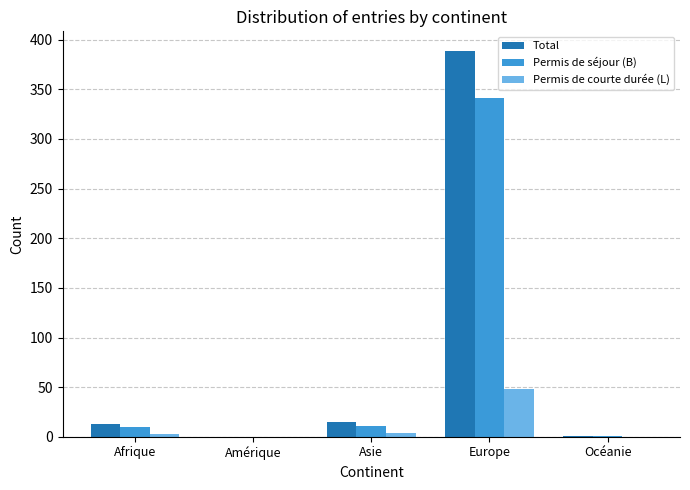

The value of Permis de courte durée (L) at Océanie is 0. True or false?

True